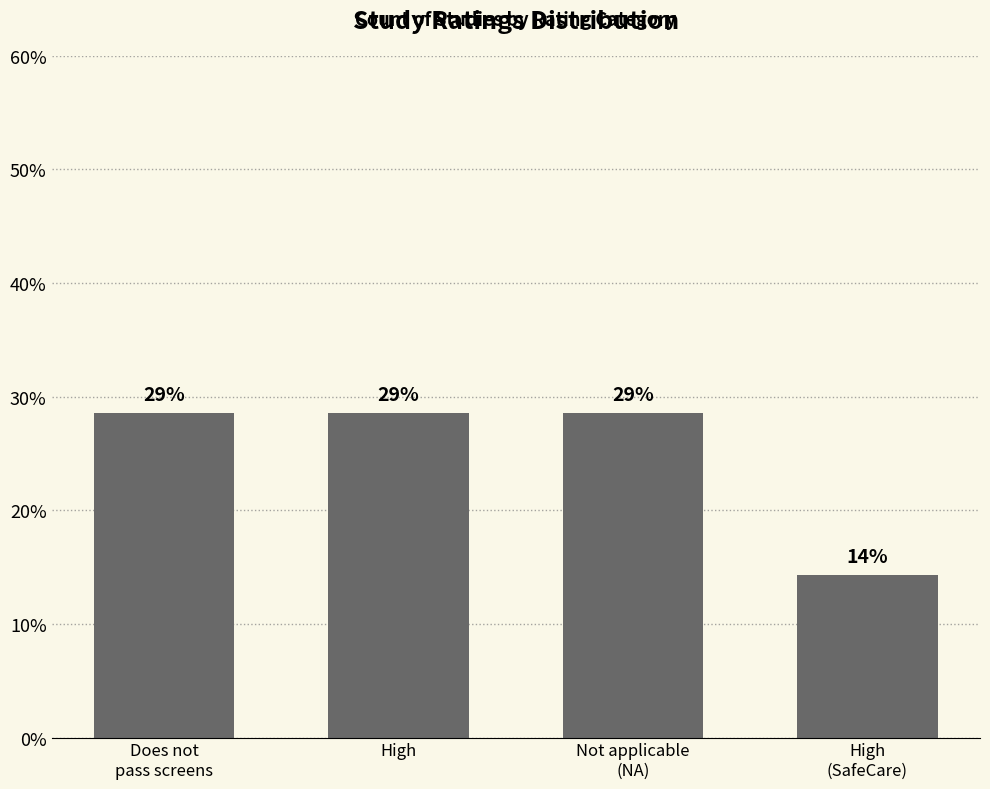

What position from the right is Not applicable
(NA)?

2